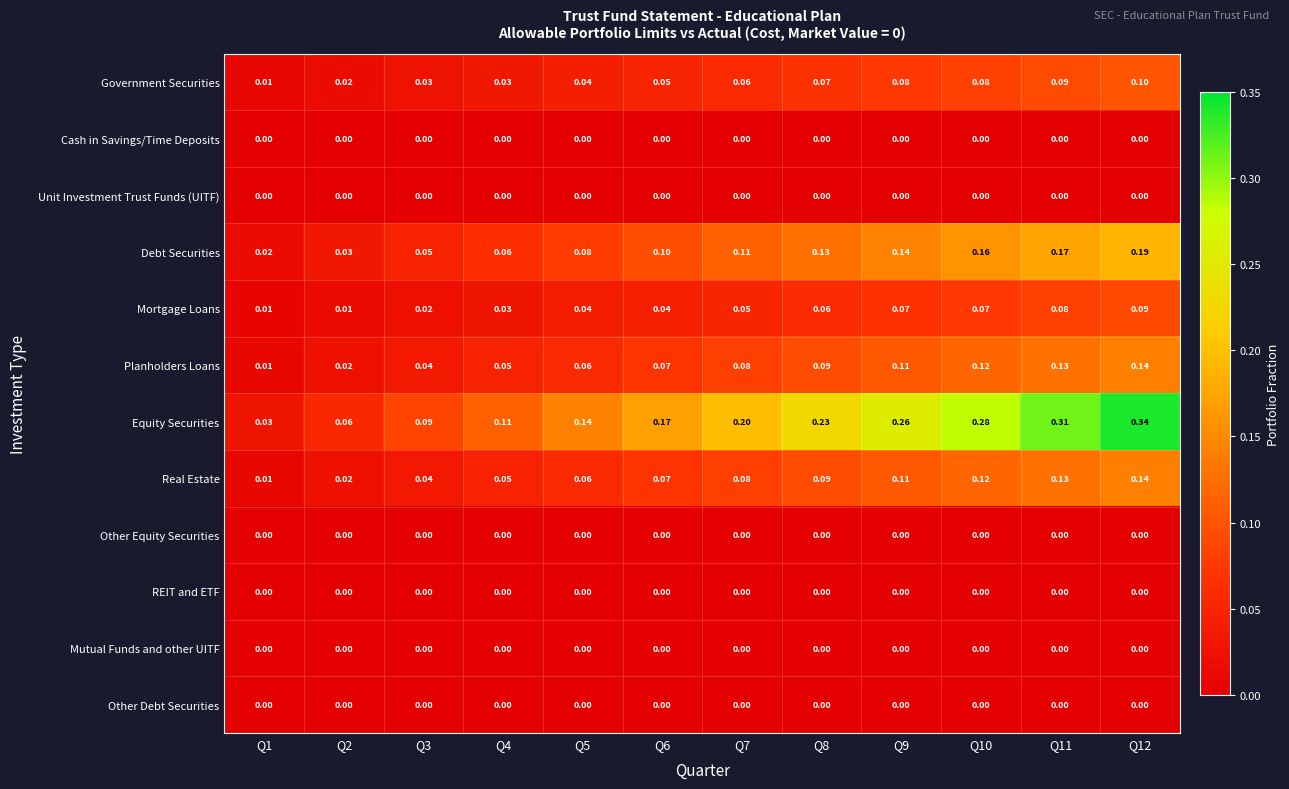

Between Q5 and Q10, which series saw the biggest shift?

Equity Securities